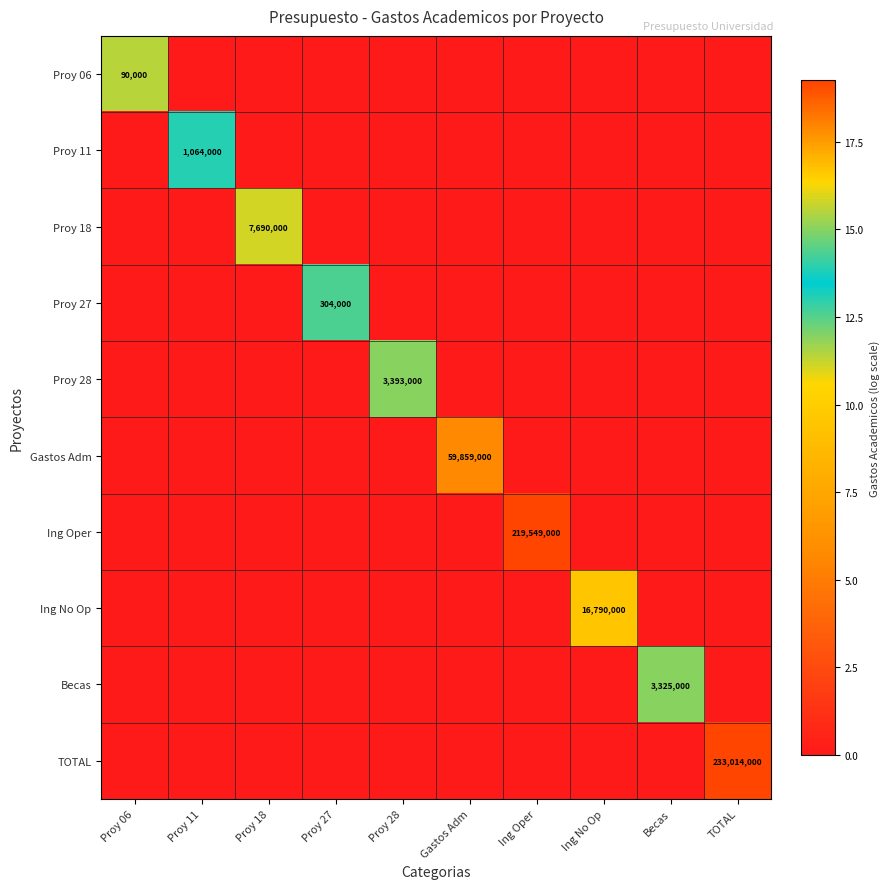

Is it true that Proy 06 equals 152632 at Proy 06?

False